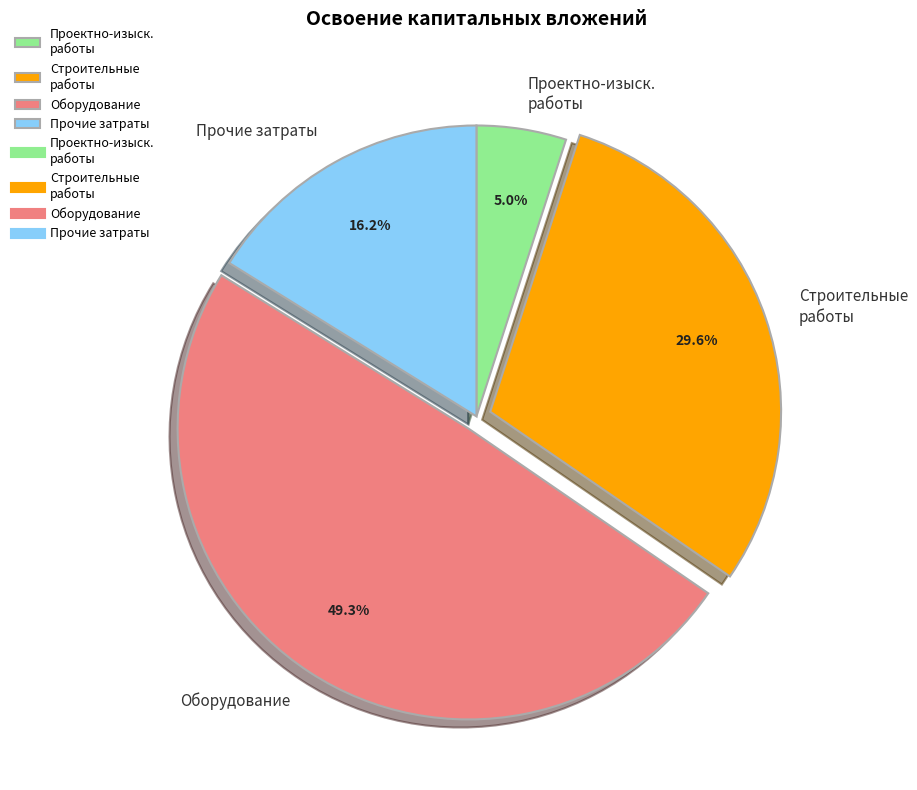

Rank the categories by value from lowest to highest.

Проектно-изыск. работы, Прочие затраты, Строительные работы, Оборудование